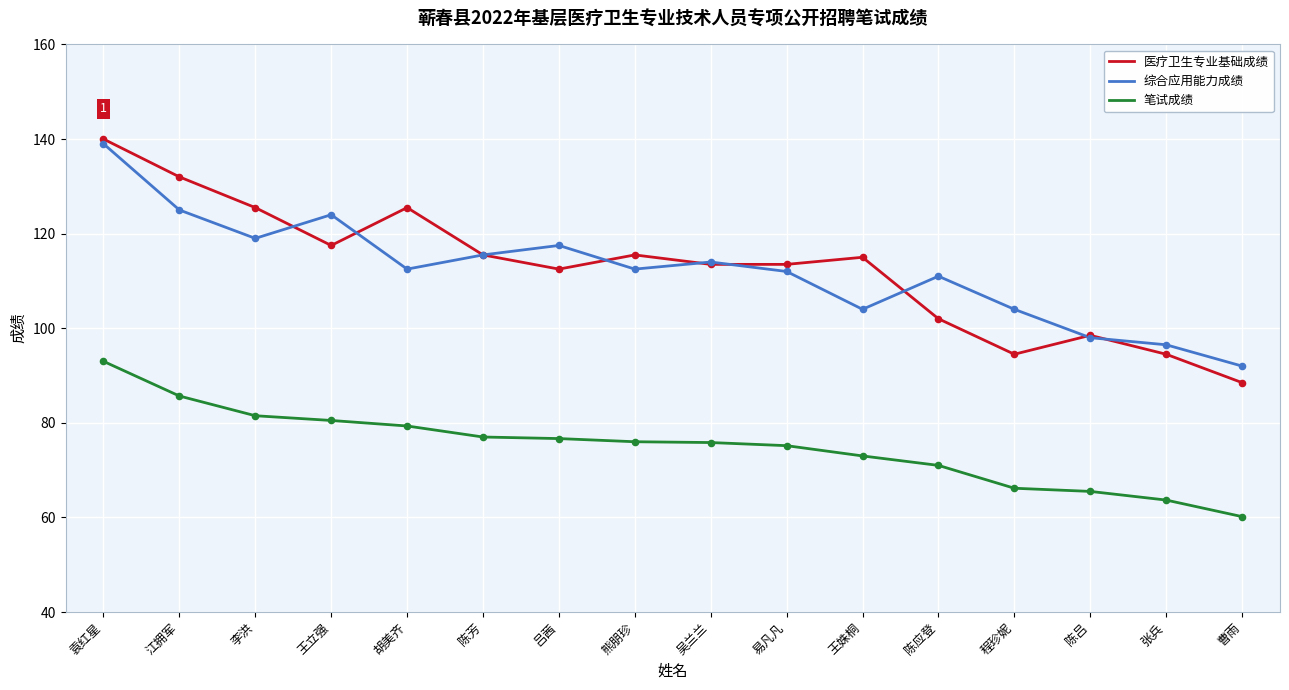

What are all the series names shown in the legend?

医疗卫生专业基础成绩, 综合应用能力成绩, 笔试成绩